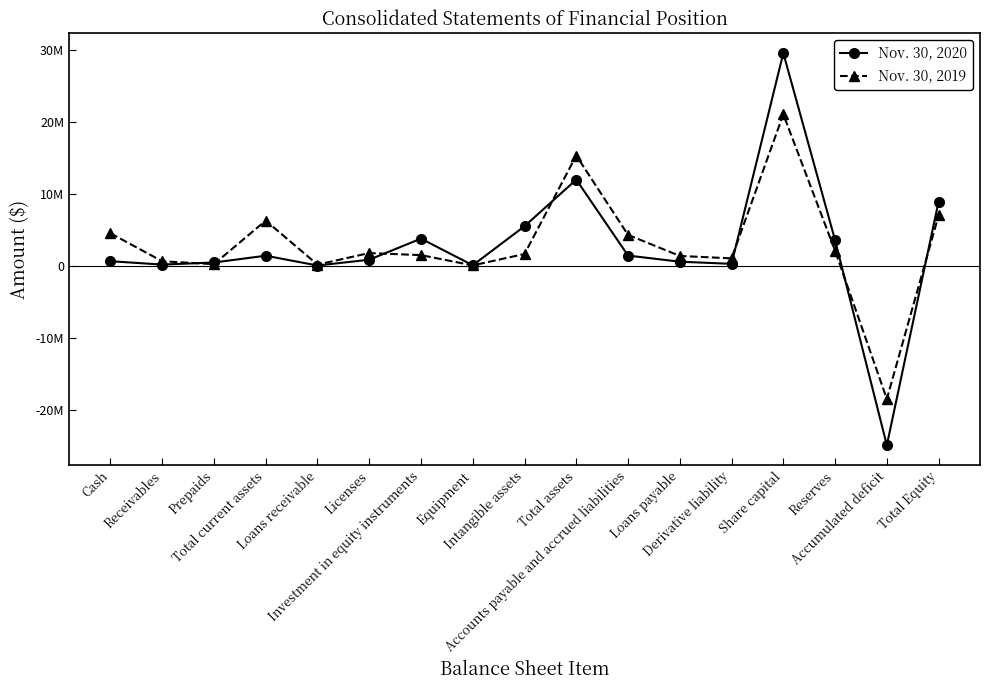

Rank the series by their maximum value, from highest to lowest.

Nov. 30, 2020, Nov. 30, 2019